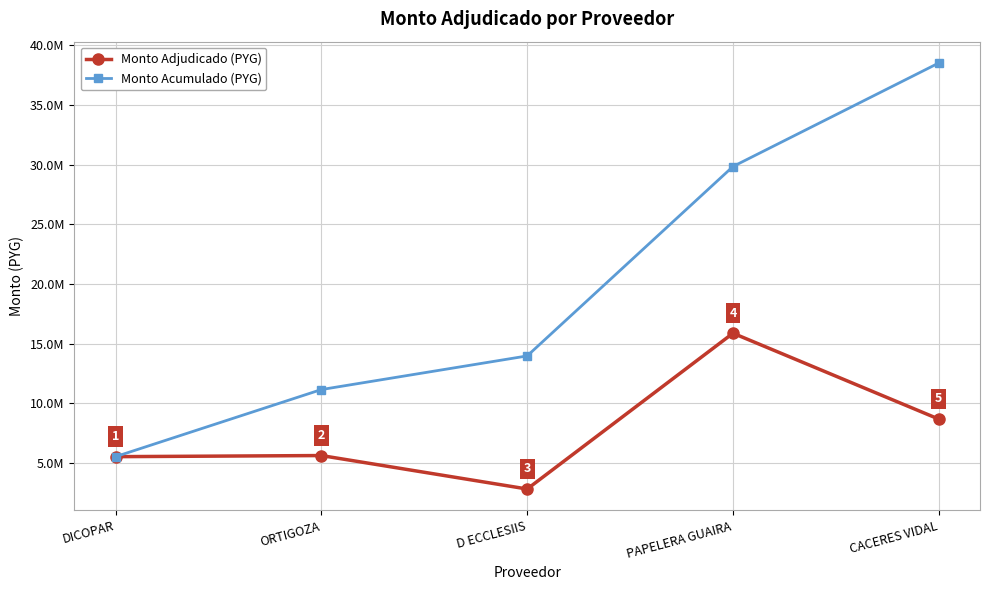

Rank the series by their average value, from lowest to highest.

Monto Adjudicado (PYG), Monto Acumulado (PYG)